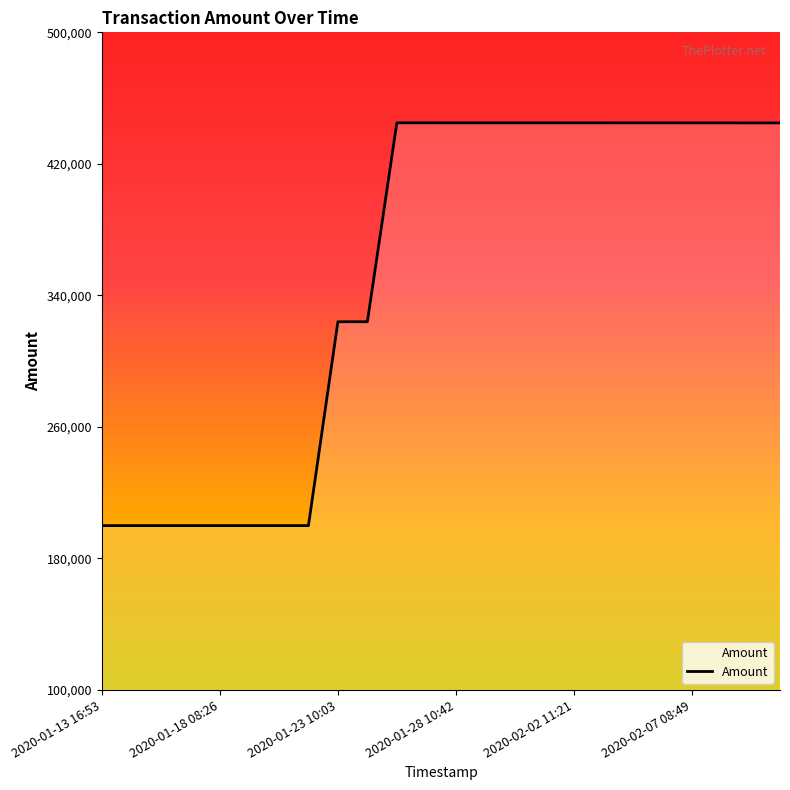

The value at 2020-01-18 08:10 is 275131.8. True or false?

False